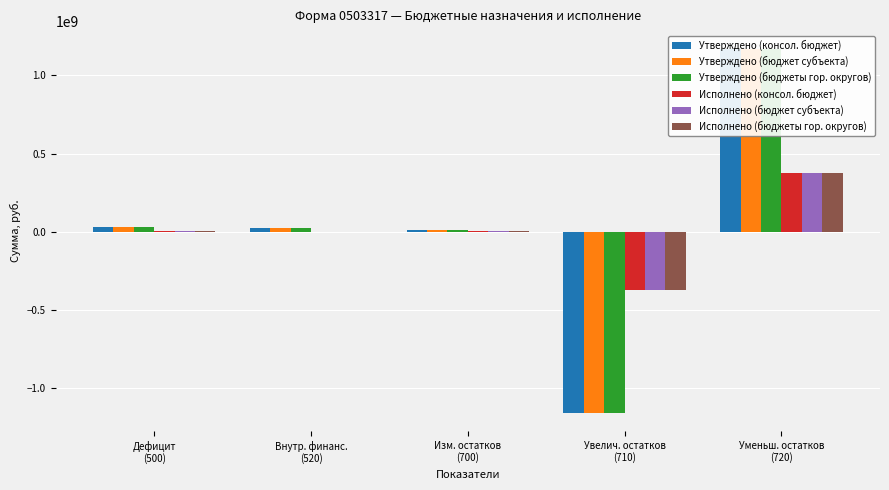

Between Увелич. остатков
(710) and Уменьш. остатков
(720), which series saw the biggest shift?

Утверждено (консол. бюджет)